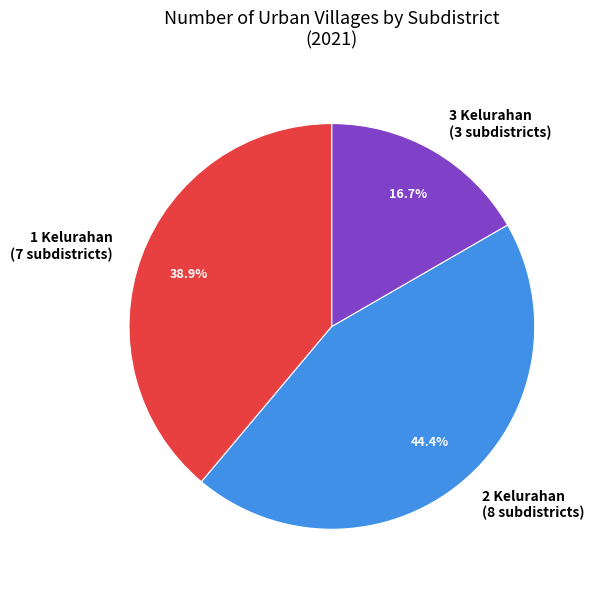

Which has a higher value, 1 Kelurahan (7 subdistricts) or 2 Kelurahan (8 subdistricts)?

2 Kelurahan (8 subdistricts)